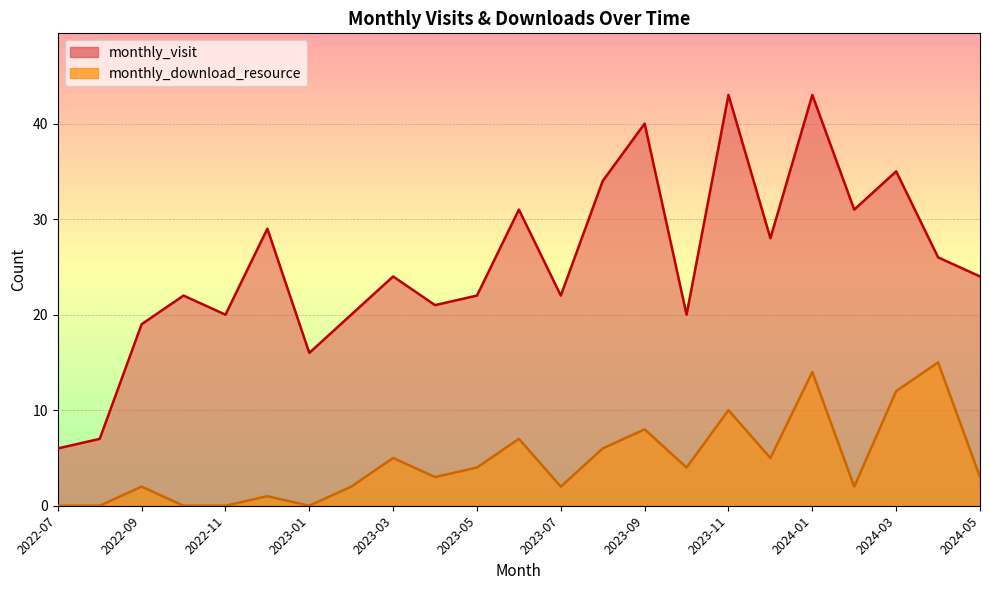

Reading left to right, transcribe all the data shown in this chart.

monthly_visit: 6	7	19	22	20	29	16	20	24	21	22	31	22	34	40	20	43	28	43	31	35	26	24
monthly_download_resource: 0	0	2	0	0	1	0	2	5	3	4	7	2	6	8	4	10	5	14	2	12	15	3